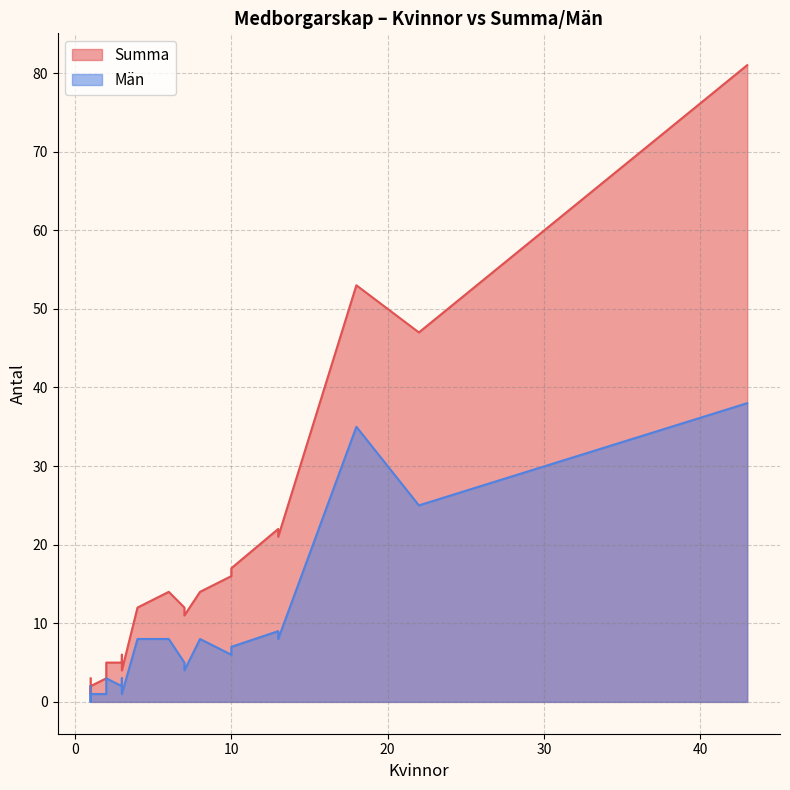

The Män series shows 6 at Polen. True or false?

False